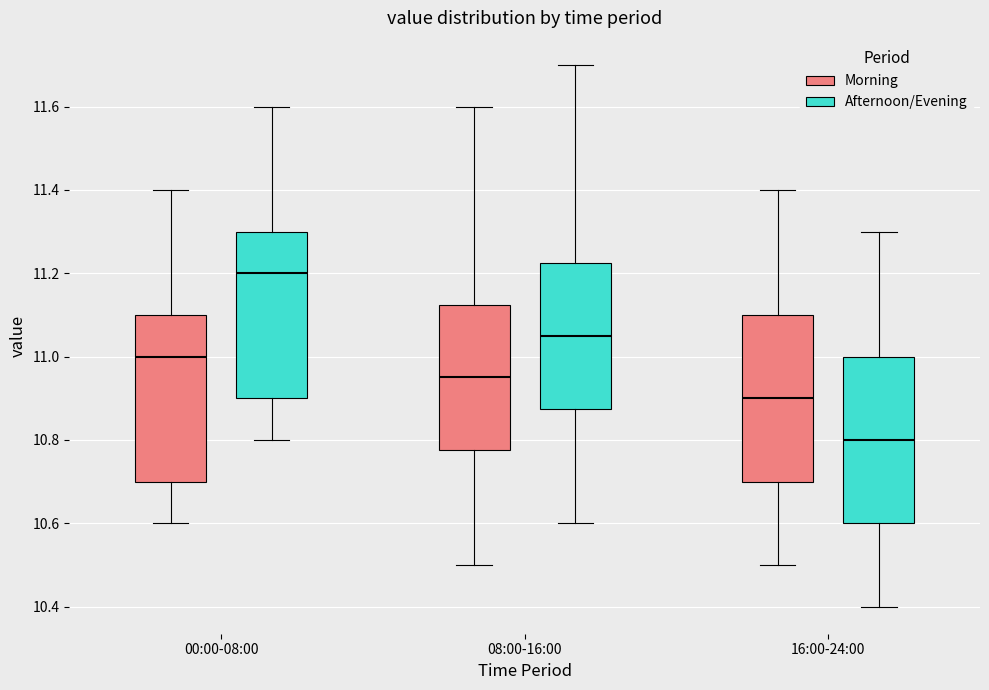

Reading left to right, transcribe this box plot: for each box, give where its median line is, the range the box spans, and where its two whiskers end, as read against the y-axis. The values are not printed on the chart, so give them approximately, as read against the axis.

00:00-08:00 (Morning): median 11.00, box 10.70 to 11.10, whiskers 10.60 to 11.40
00:00-08:00 (Afternoon/Evening): median 11.20, box 10.90 to 11.30, whiskers 10.80 to 11.60
08:00-16:00 (Morning): median 10.96, box 10.78 to 11.12, whiskers 10.50 to 11.60
08:00-16:00 (Afternoon/Evening): median 11.06, box 10.88 to 11.22, whiskers 10.60 to 11.70
16:00-24:00 (Morning): median 10.90, box 10.70 to 11.10, whiskers 10.50 to 11.40
16:00-24:00 (Afternoon/Evening): median 10.80, box 10.60 to 11.00, whiskers 10.40 to 11.30